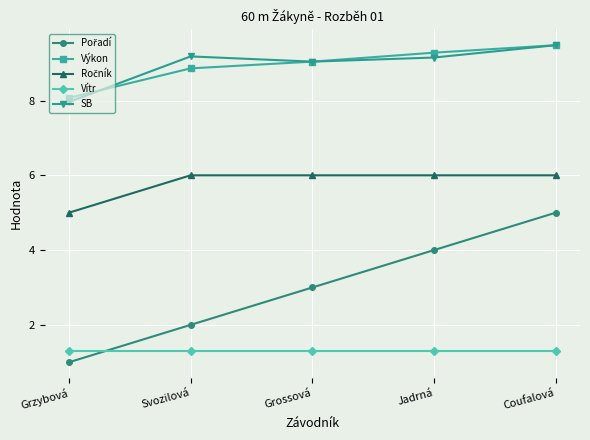

True or false: Výkon has more than 2 points higher than both neighbors.

False